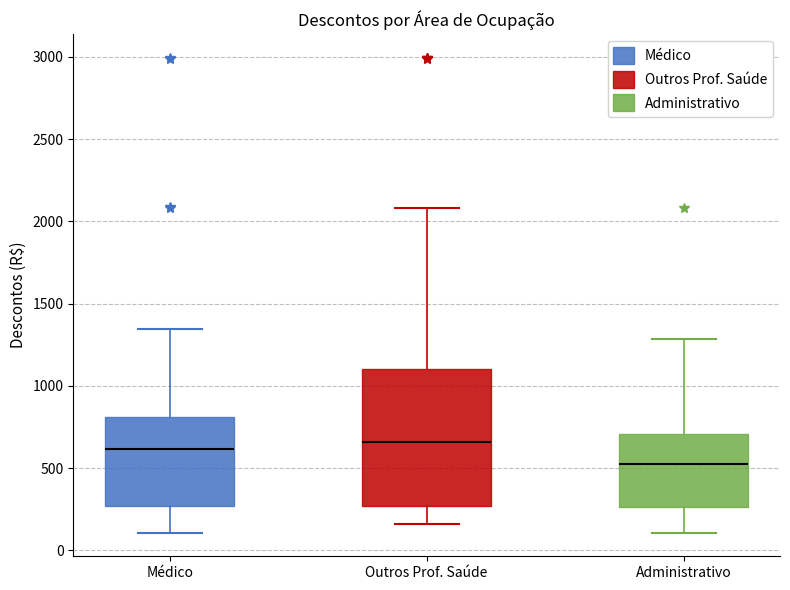

Where is the upper edge of the box for Médico on the y-axis? The values are not printed on the chart, so give them approximately, as read against the axis.

800